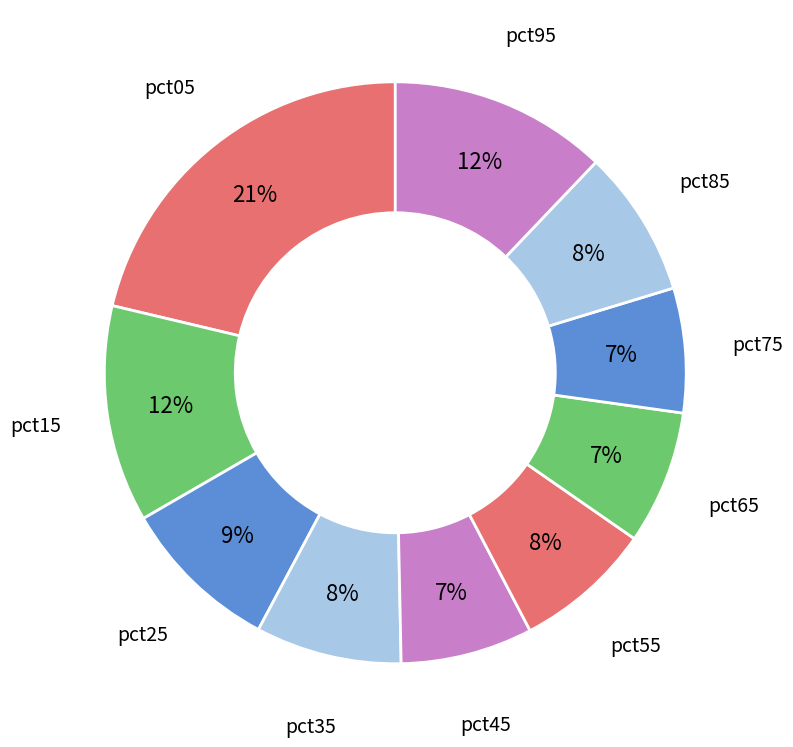

Is the sum of pct55 and pct25 greater than half?

No